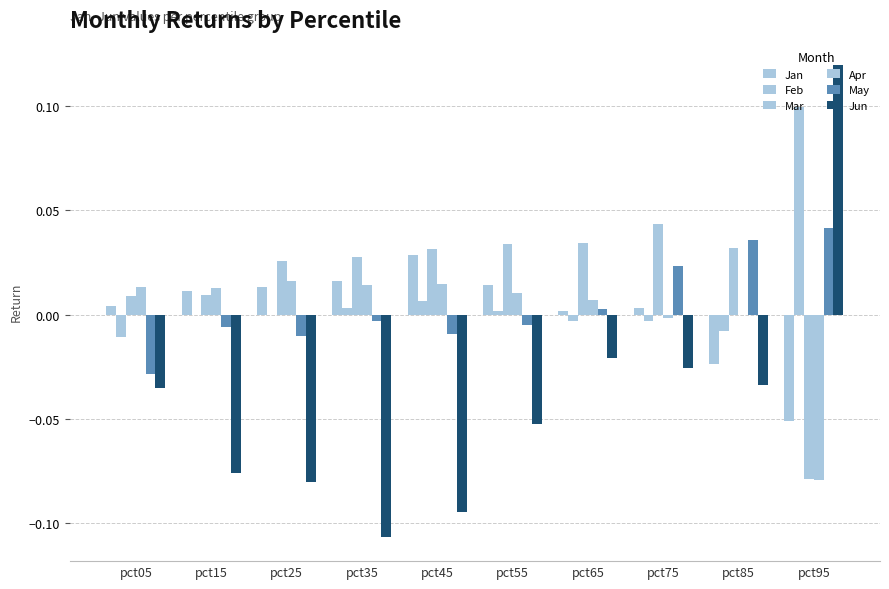

Are the bars horizontal?

No